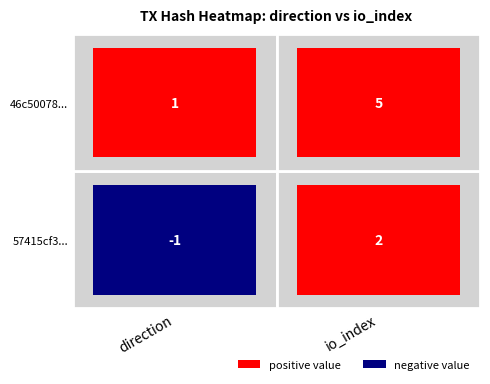

Which series changed the most between 0 and 1?

46c500789918840e666e708bdcbe6663bb65178